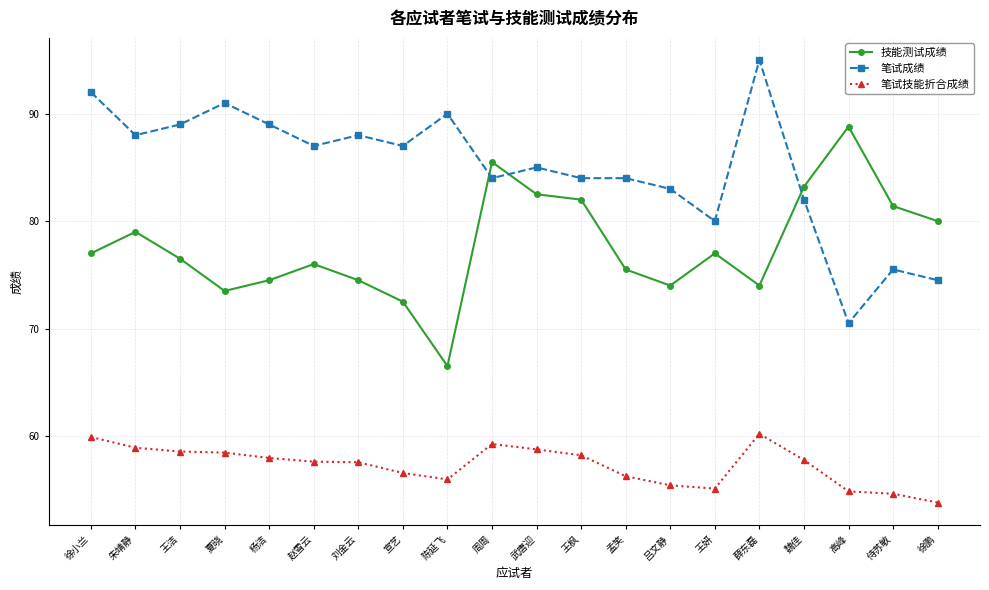

At which category does 笔试成绩 reach its first local peak?

夏晓